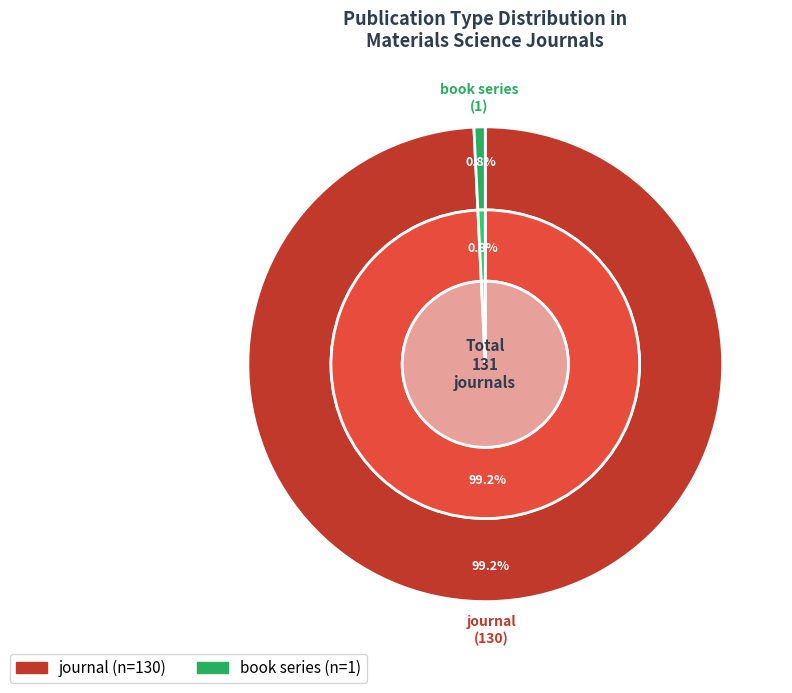

How many slices are in this pie chart?

2